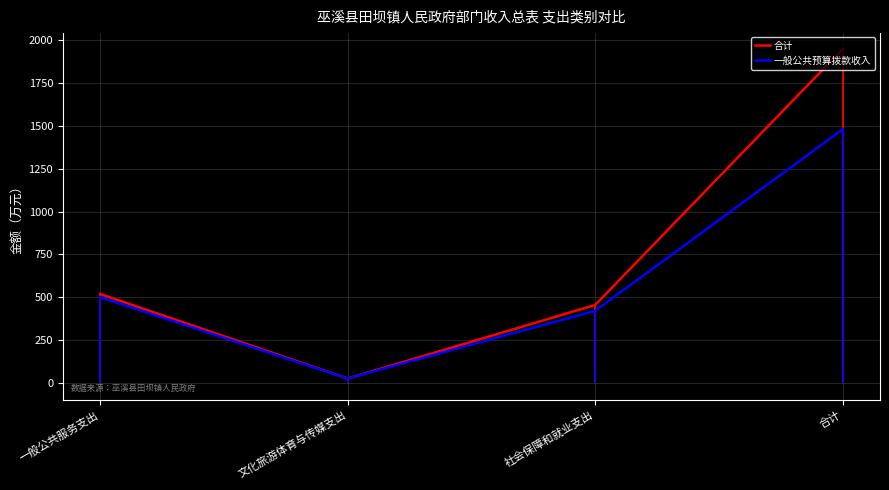

At which category does 合计 reach its first local valley?

文化旅游体育与传媒支出